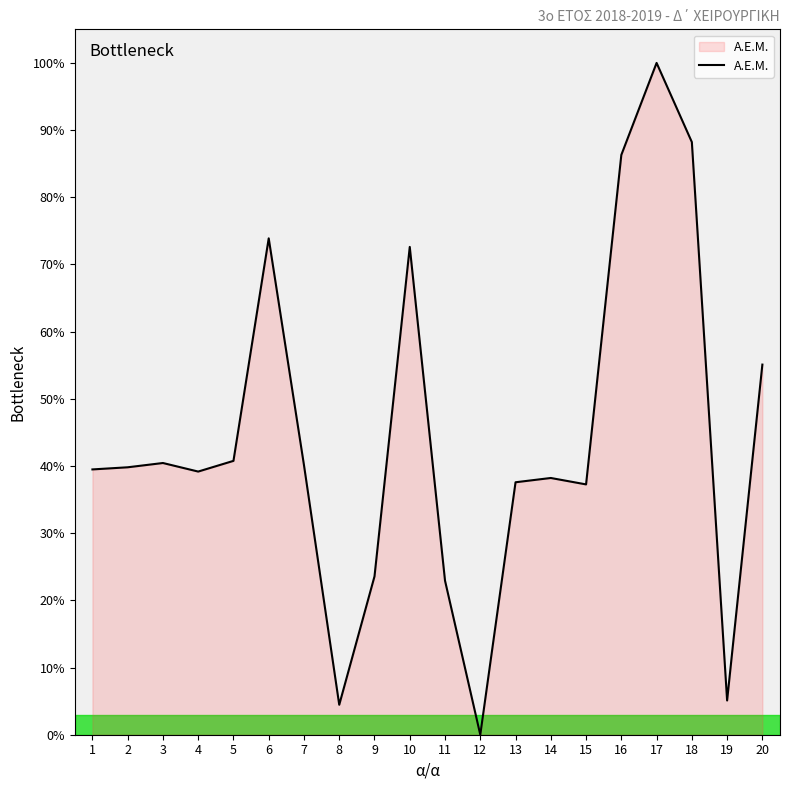

What is the difference between the maximum and minimum values?

100.0